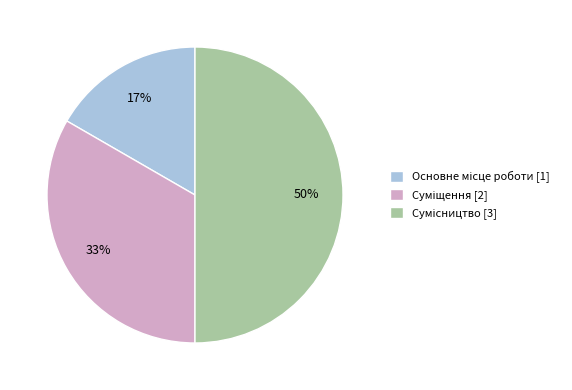

To the nearest percent, what is the difference between the largest and smallest slice percentages?

33%